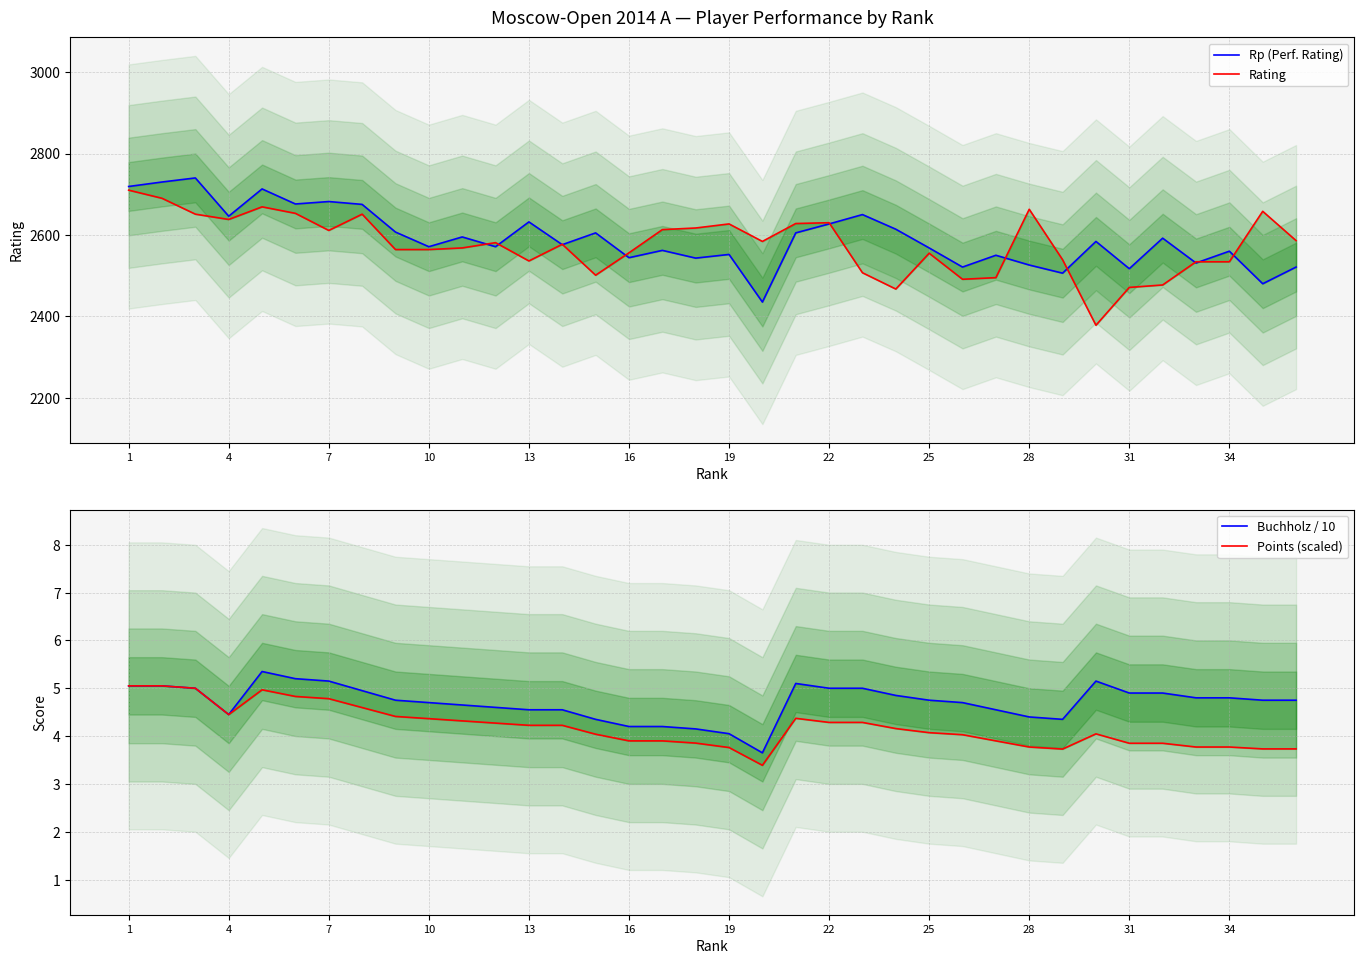

Does the chart display data point markers on the line(s)?

No